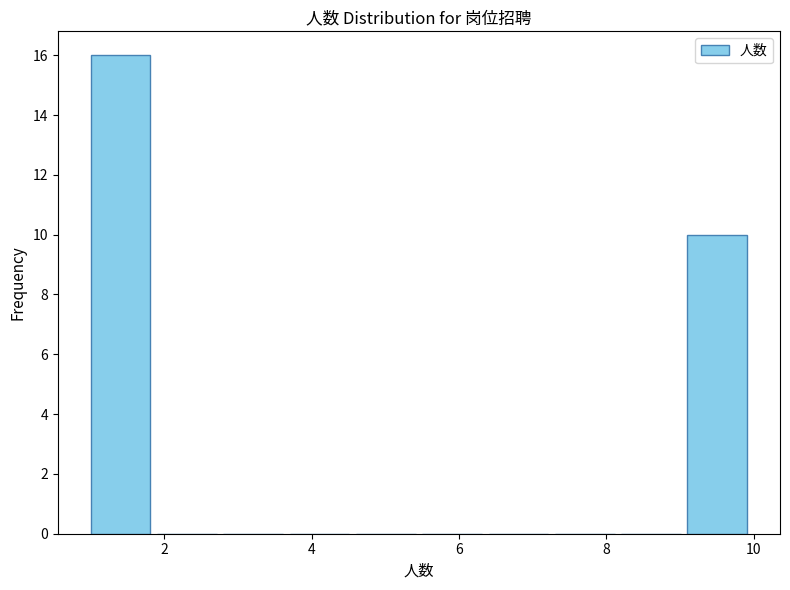

What is the height of the bar covering 1.0 to 1.9 on the x-axis? Neither the bar edges nor the heights are printed on the chart, so give them approximately, as read against the axes.

16